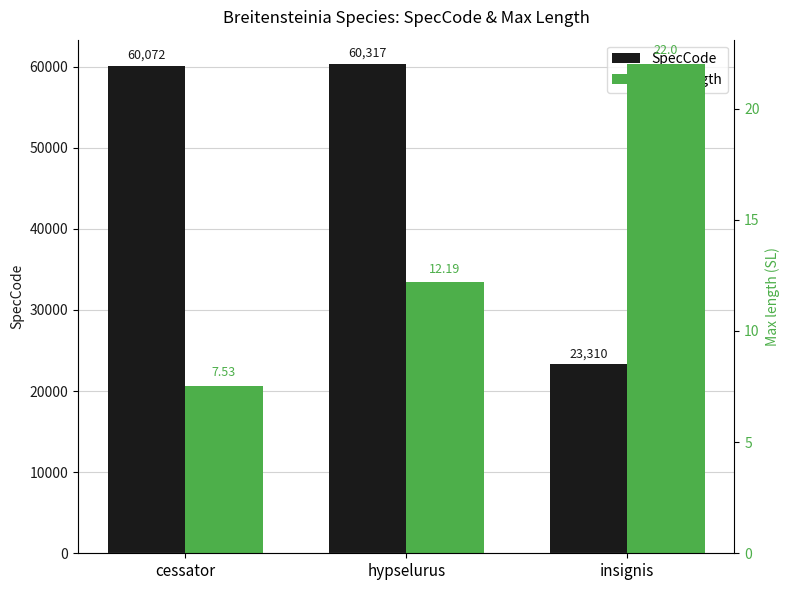

List the labels in order of Max length value, smallest first.

cessator, hypselurus, insignis